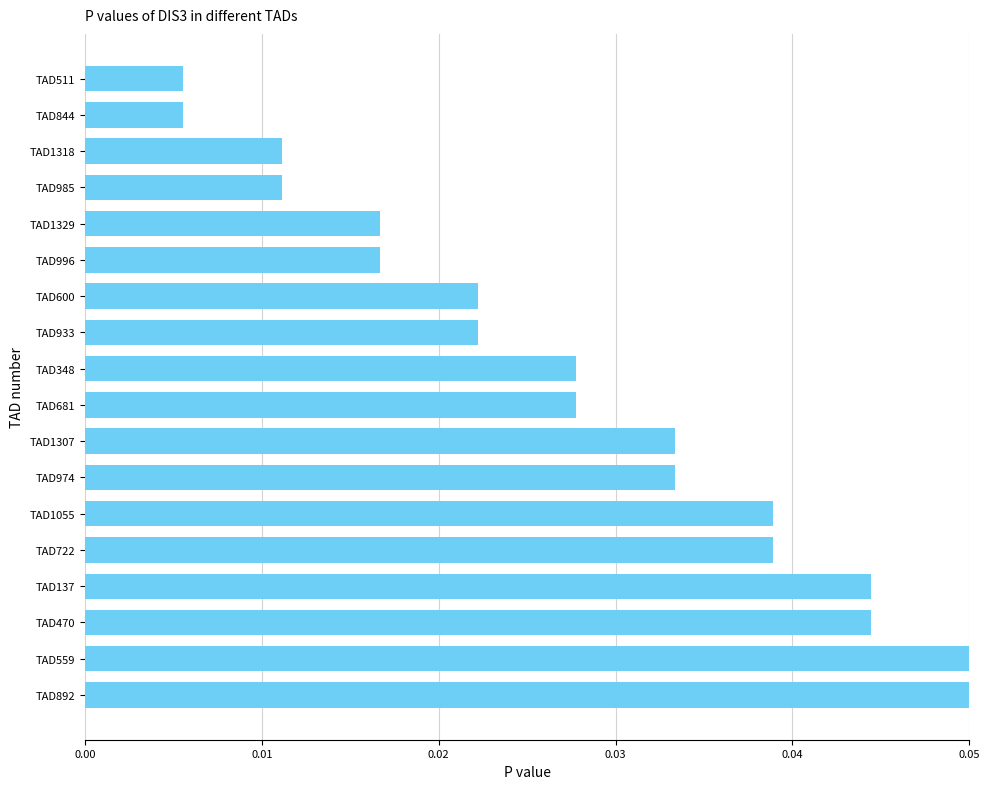

Is it true that the value at TAD1055 is 0.1?

False